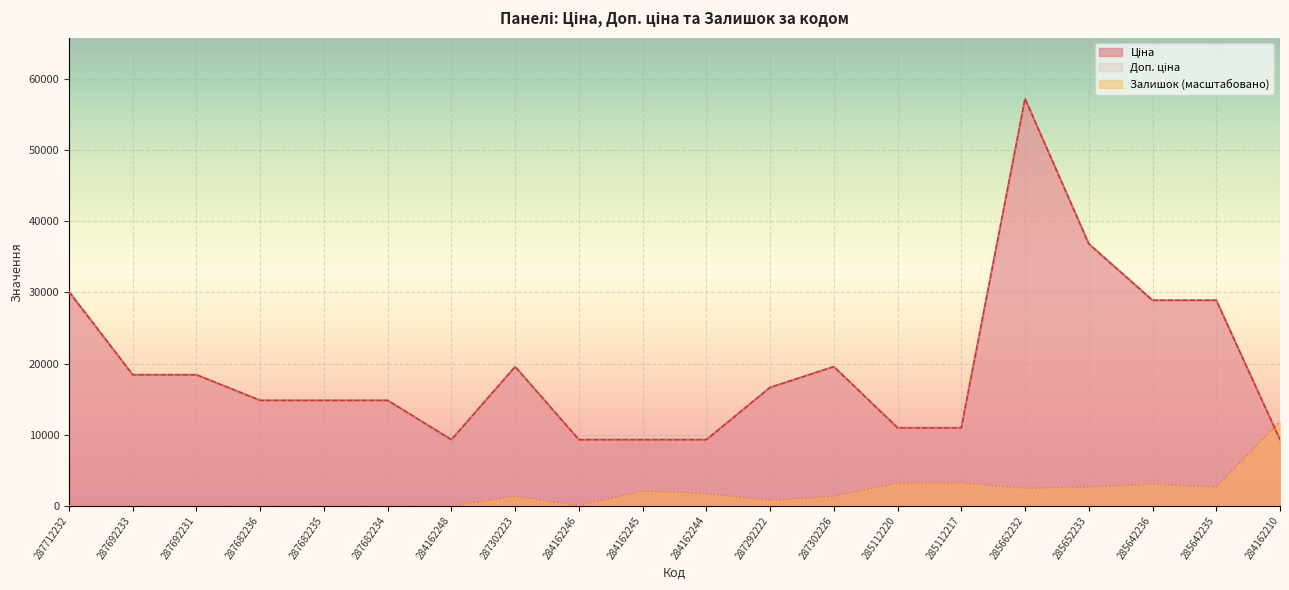

At which category does Залишок reach its first local peak?

287302223